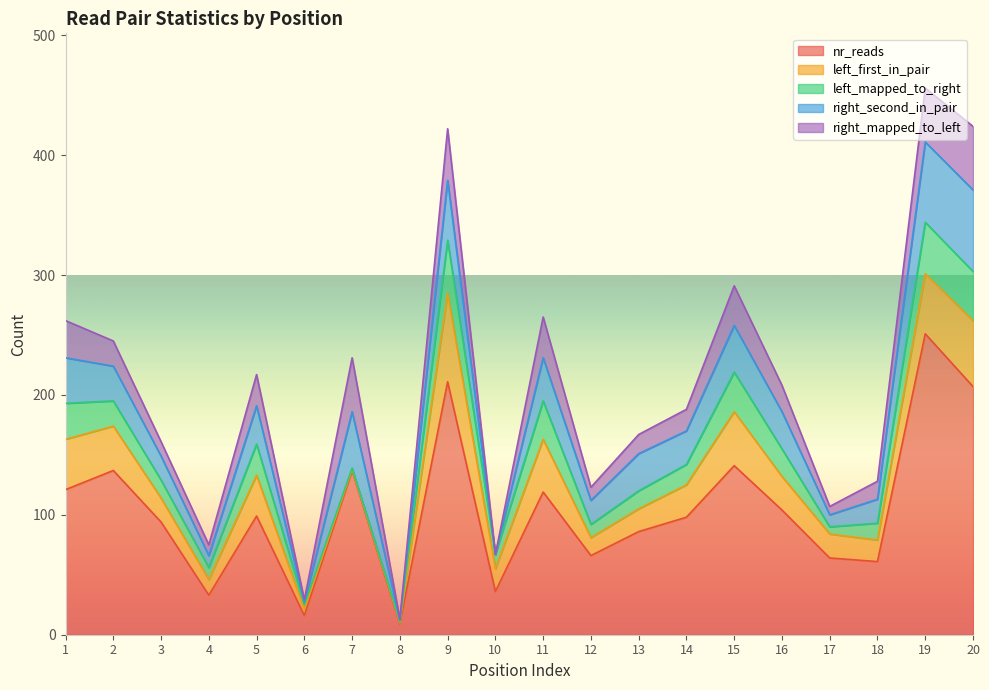

How many interior local peaks does the right_second_in_pair series have?

6